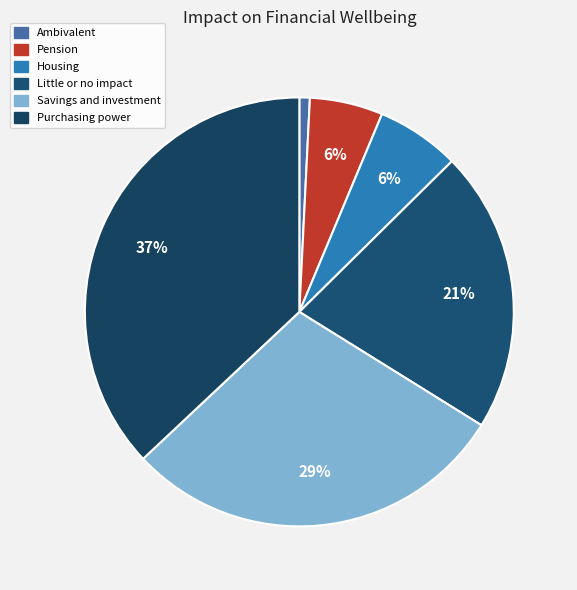

How many slices are in this pie chart?

6